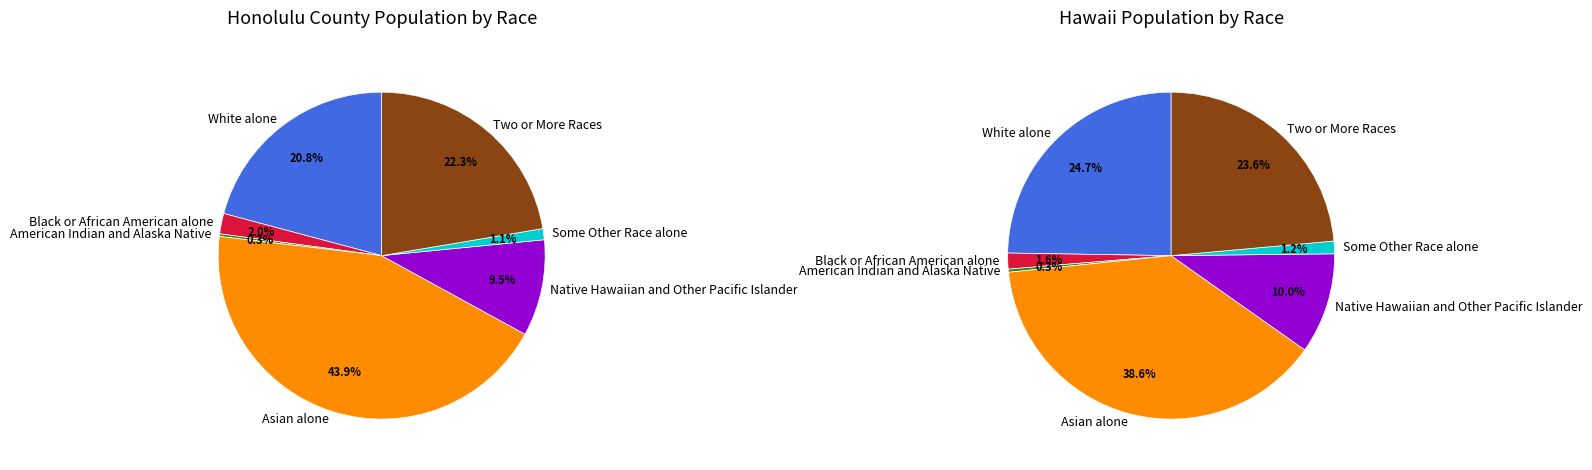

To the nearest percent, what is the combined percentage of Two or More Races and Native Hawaiian and Other Pacific Islander?

32%